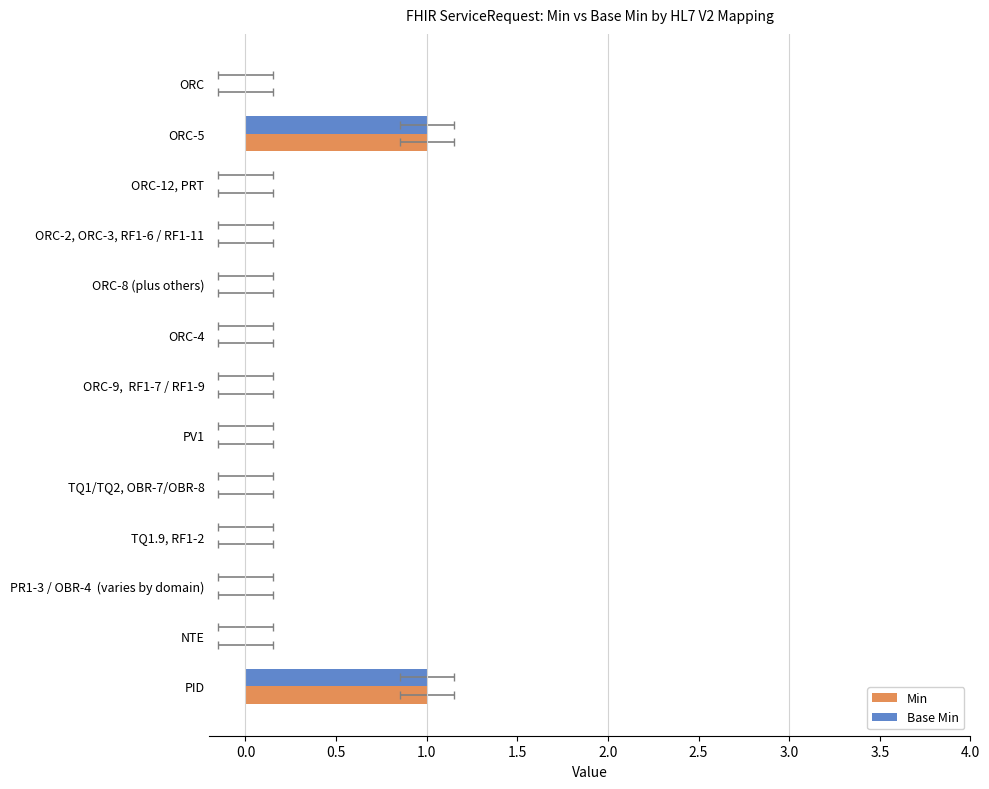

What is the maximum value for Base Min?

1